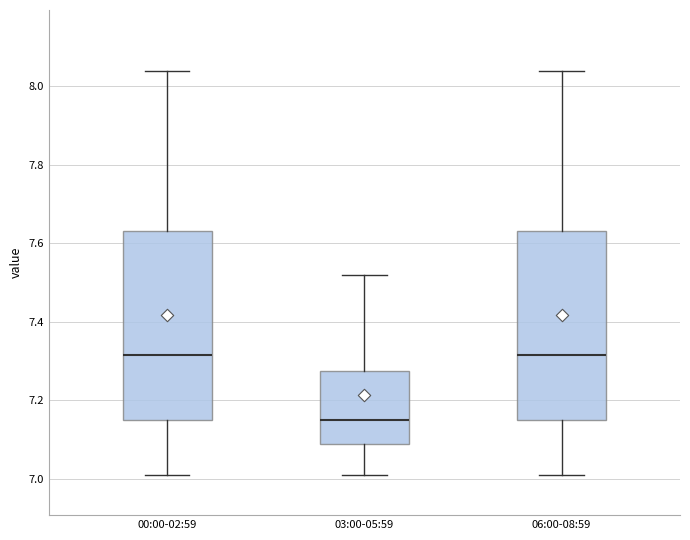

Reading left to right, transcribe this box plot: for each box, give where its median line is, the range the box spans, and where its two whiskers end, as read against the y-axis. The values are not printed on the chart, so give them approximately, as read against the axis.

00:00-02:59: median 7.32, box 7.16 to 7.64, whiskers 7.02 to 8.04
03:00-05:59: median 7.16, box 7.08 to 7.28, whiskers 7.02 to 7.52
06:00-08:59: median 7.32, box 7.16 to 7.64, whiskers 7.02 to 8.04